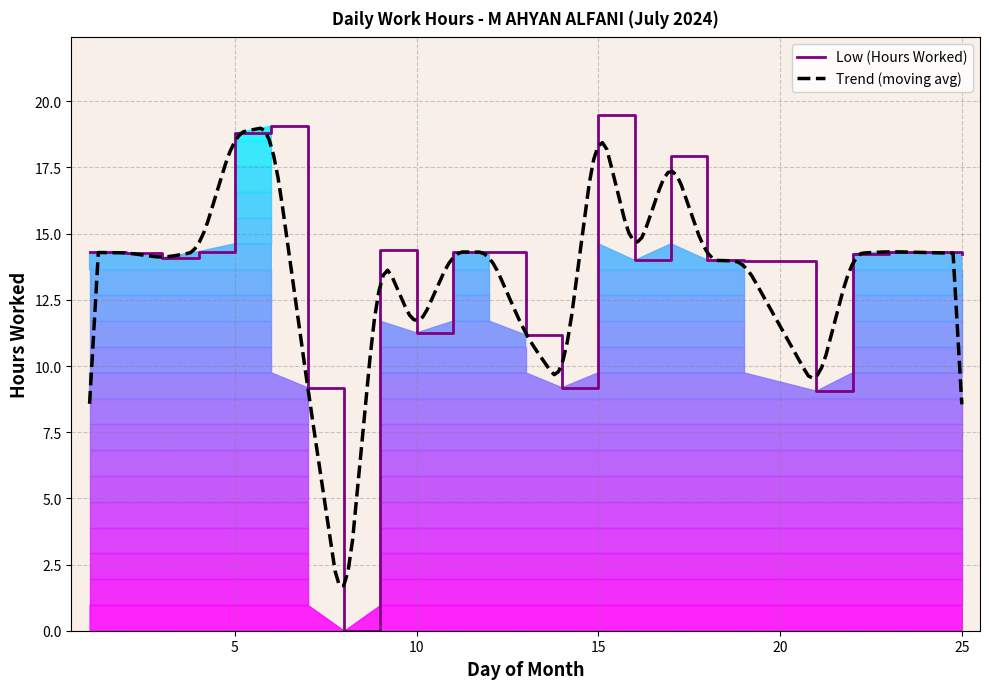

Does the chart display data point markers on the line(s)?

No